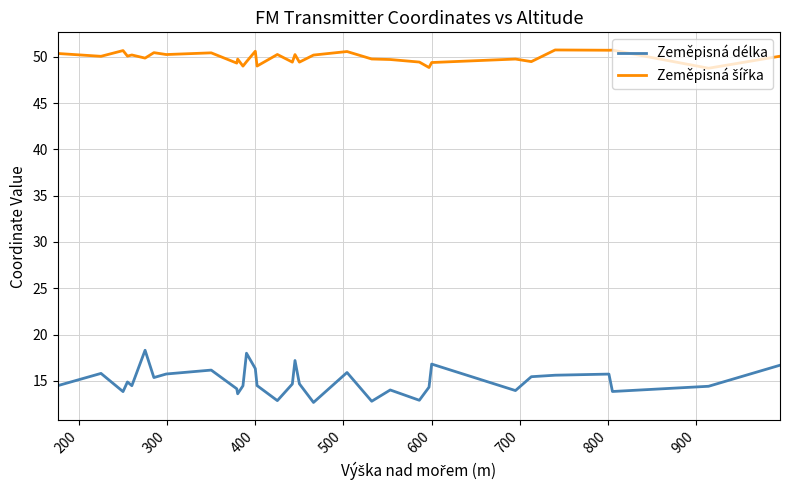

Which series has the widest spread of values?

Zeměpisná délka